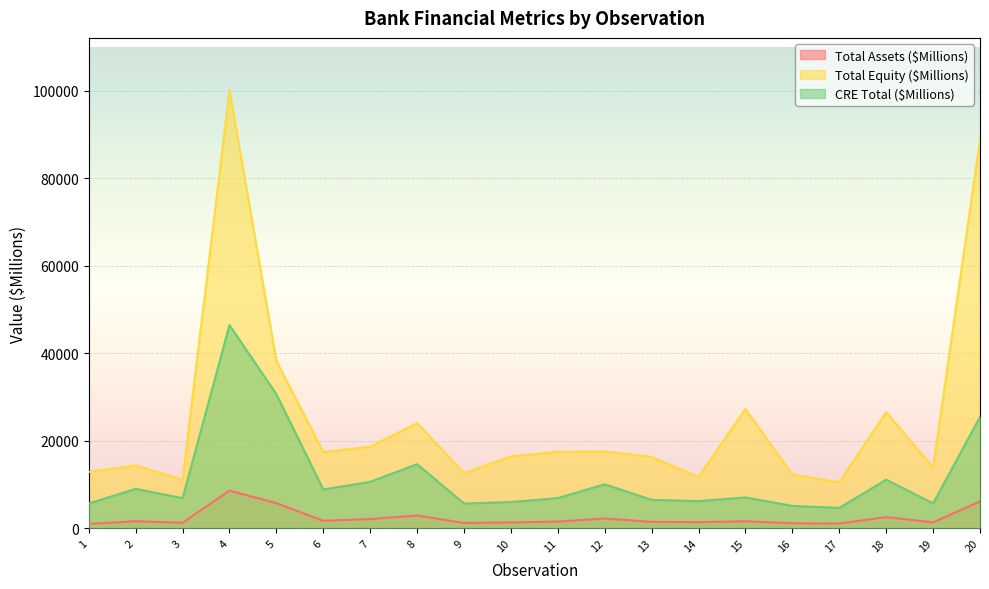

Which series has the largest total across all categories?

Total Equity ($Millions)